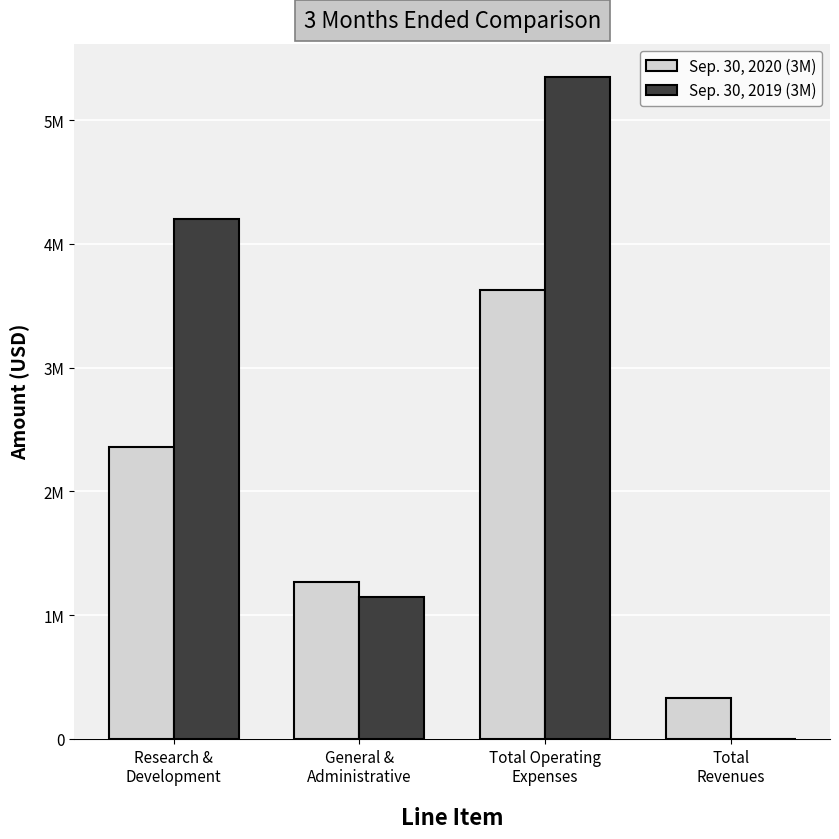

What is the label of the 2nd bar from the left?

General &
Administrative